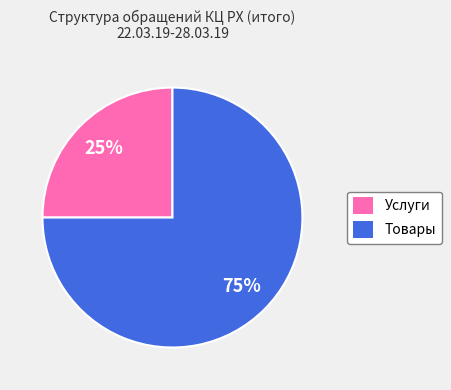

How many segments does this pie chart have?

2